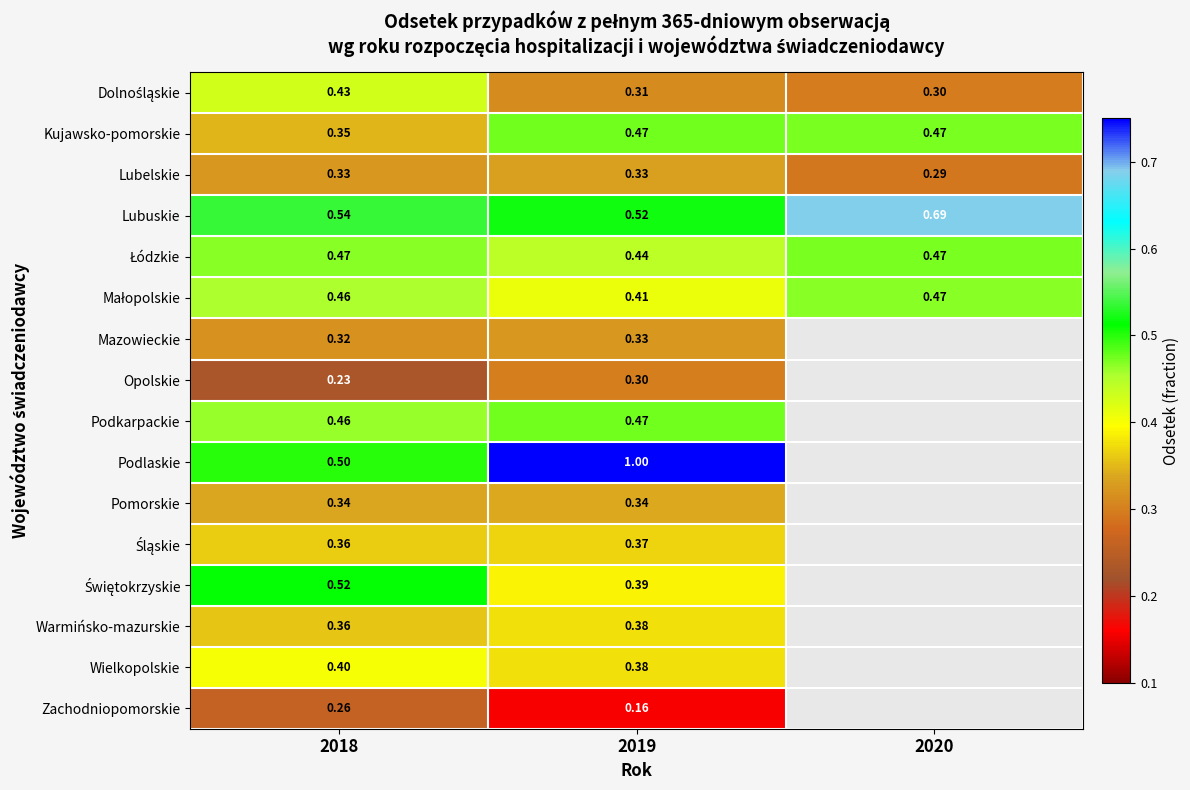

Is the value of Lubelskie at 2020 greater than the value of Podlaskie at 2018?

No